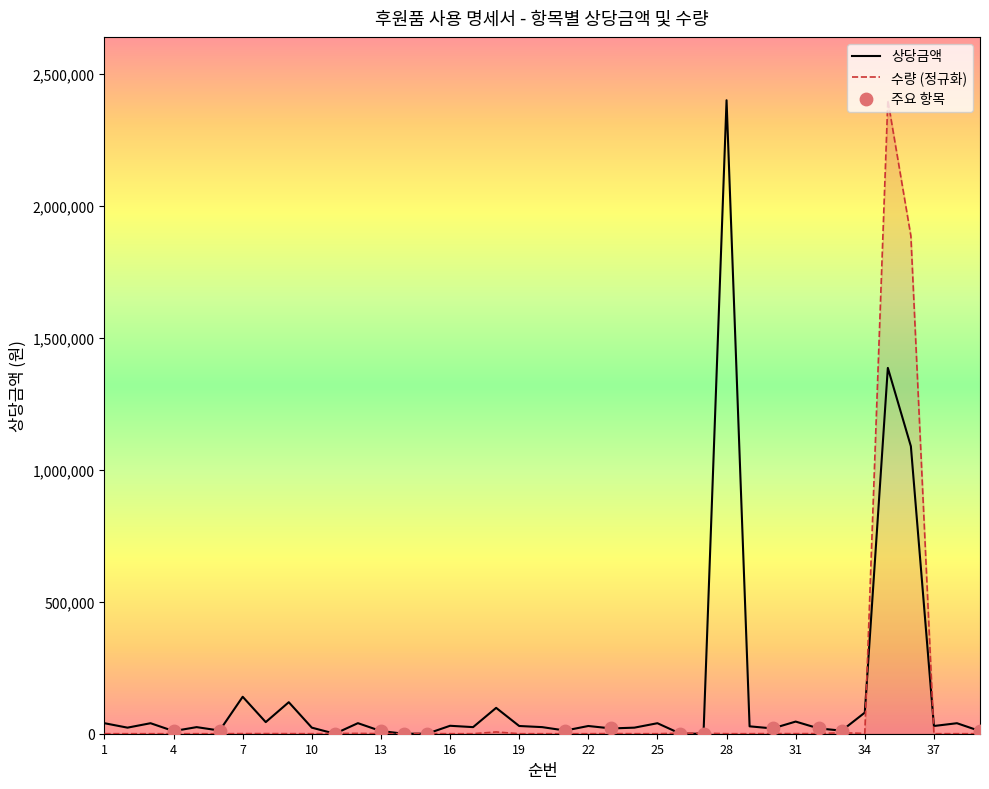

Which series has the largest total across all categories?

상당금액